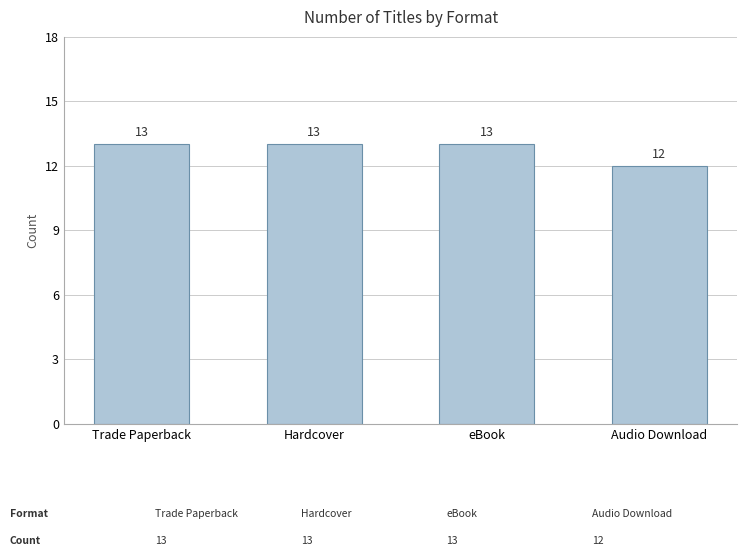

The value at Trade Paperback is 13. True or false?

True